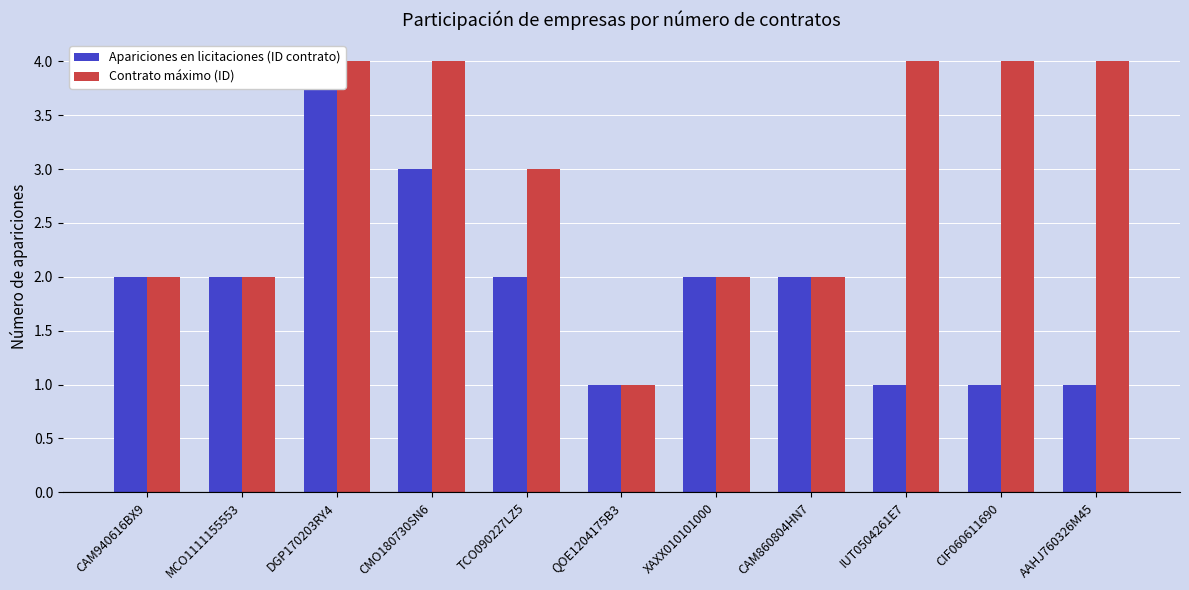

Reading left to right, what are all the values shown in this chart?

Apariciones en licitaciones (ID contrato): 2	2	4	3	2	1	2	2	1	1	1
Contrato máximo (ID): 2	2	4	4	3	1	2	2	4	4	4